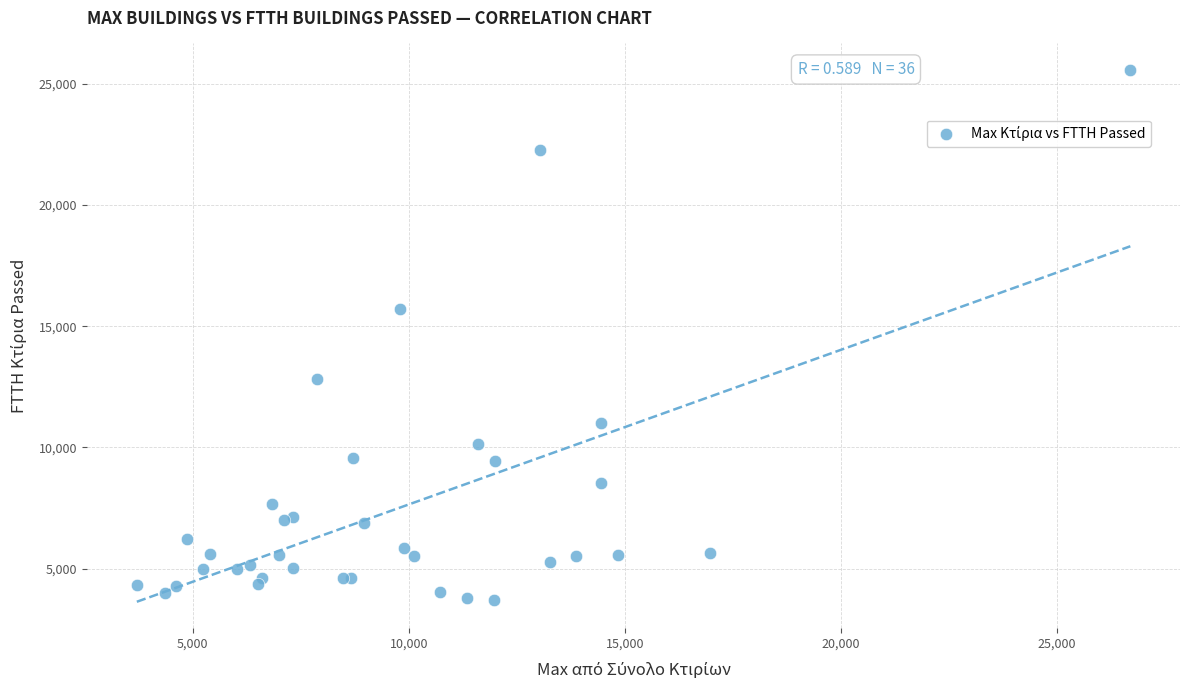

What Y value in the scatter plot is closest to 14633?

15718